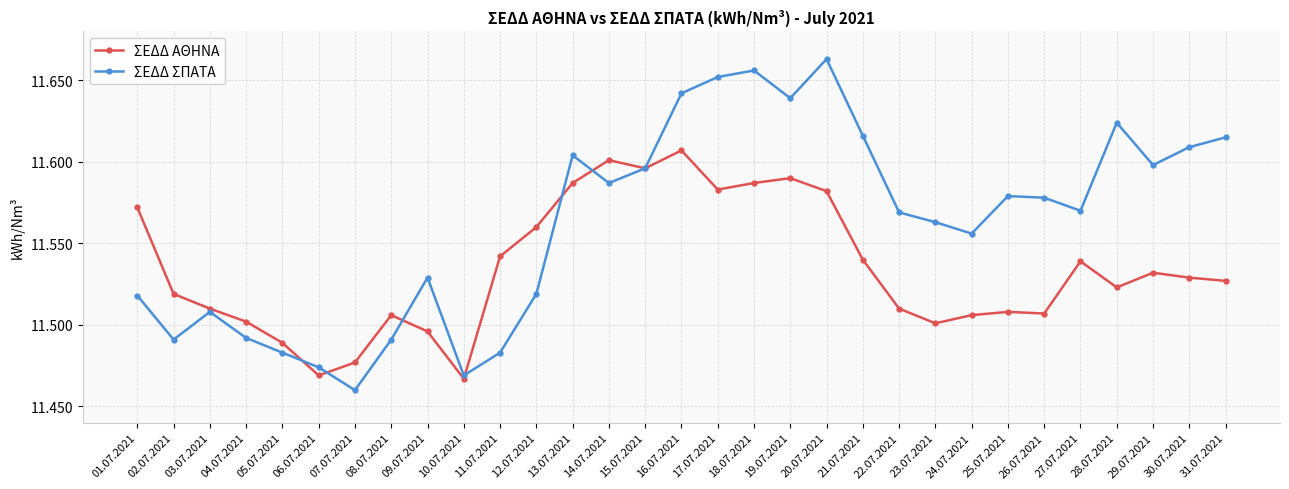

What is the label of the 1st point from the right?

31.07.2021